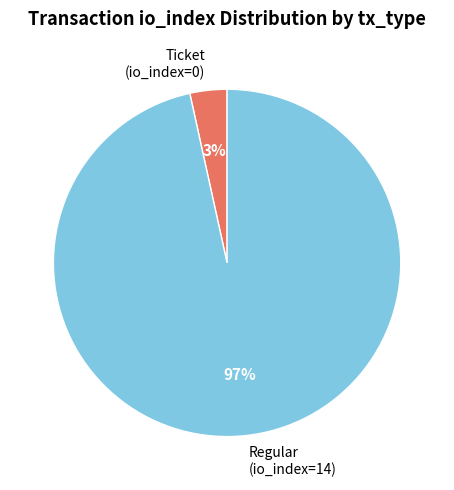

True or false: Regular (io_index=14) accounts for 97% of the total.

True